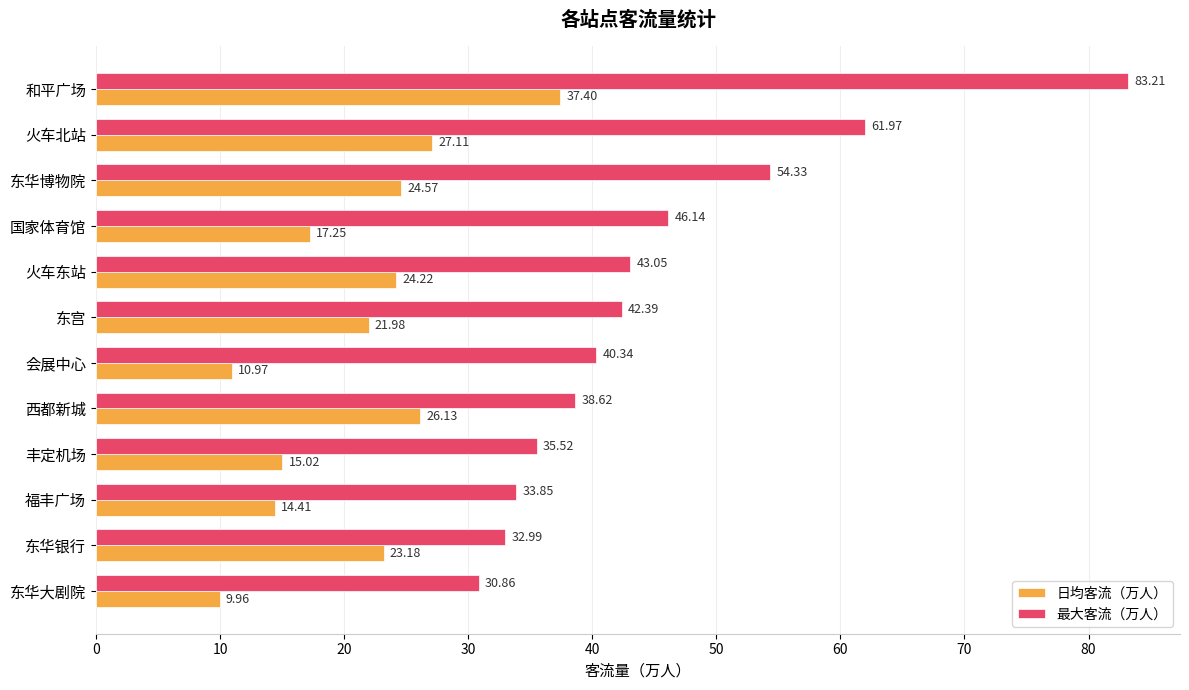

What are all the series names shown in the legend?

日均客流（万人）, 最大客流（万人）